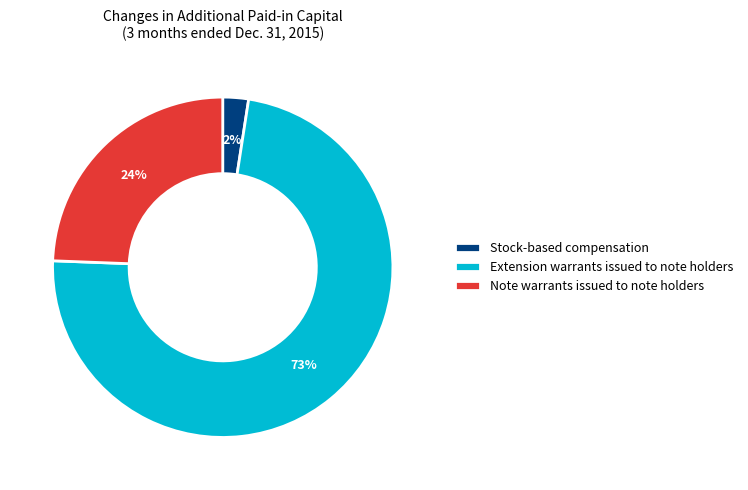

How many slices are in this pie chart?

3